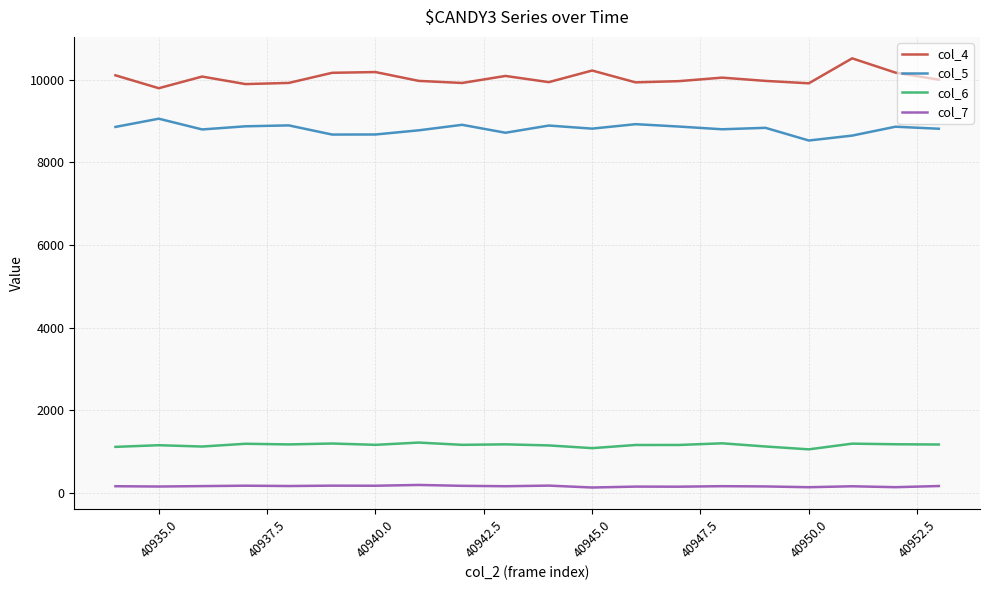

List the series in order of their peak value, highest first.

col_4, col_5, col_6, col_7